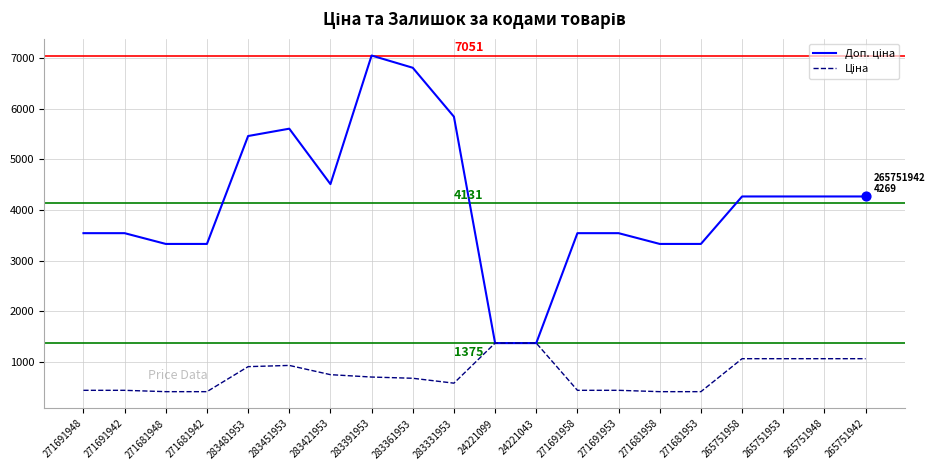

What is the spread (max minus min) of values at 283391953?

6346.2